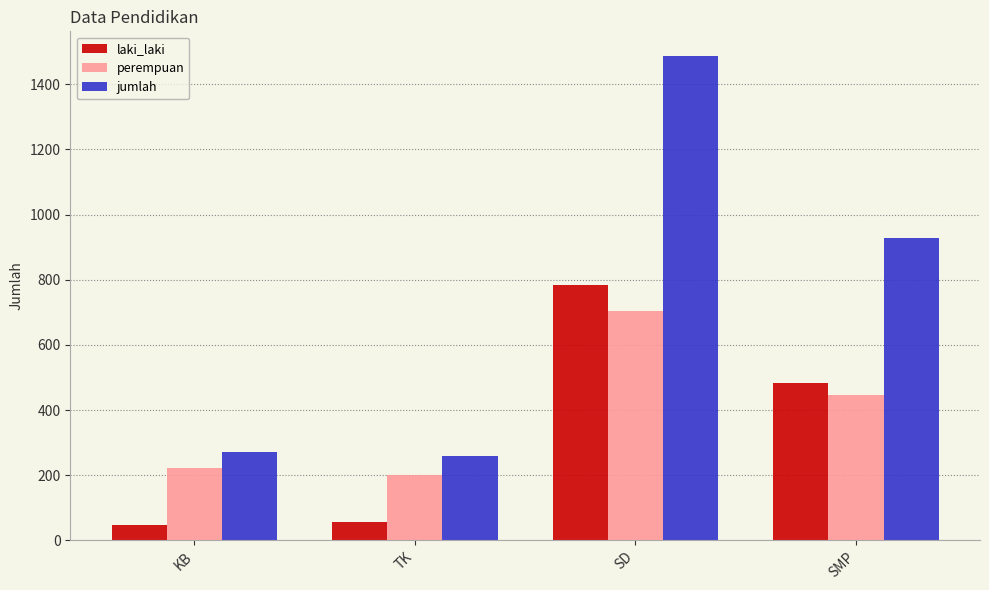

Is it true that laki_laki equals 482 at SMP?

True